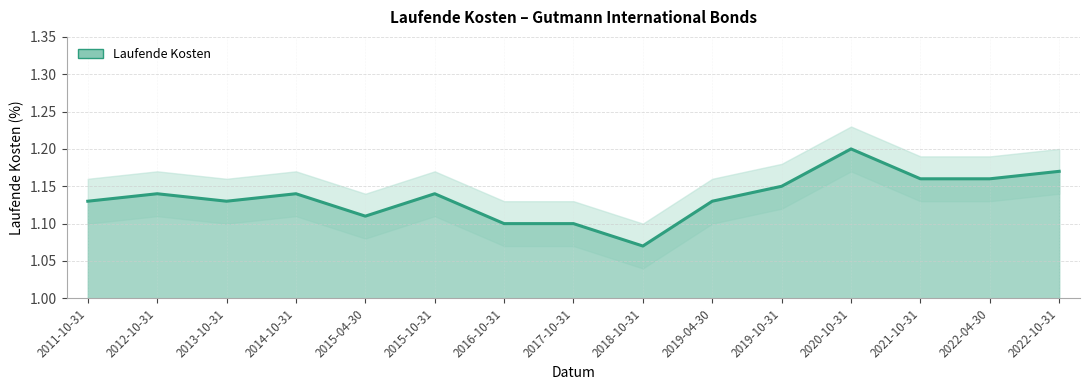

What is the difference between the second highest and minimum values?

0.1